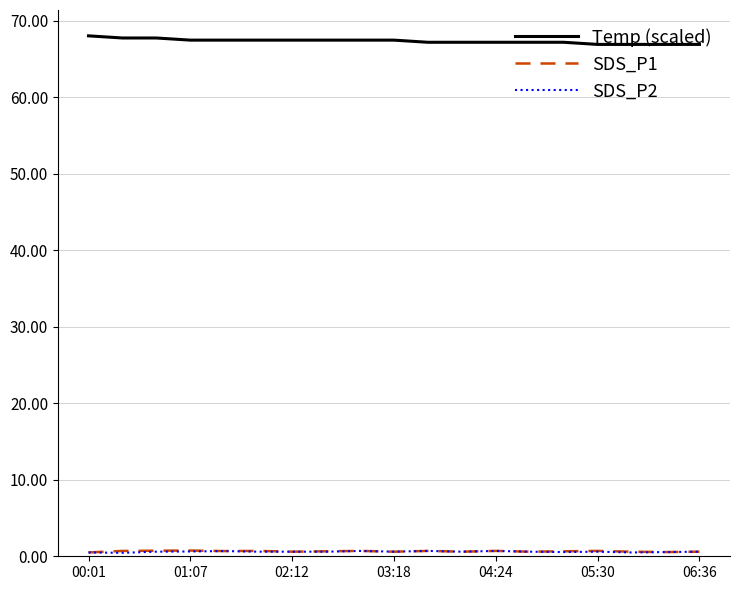

What is the greatest value displayed?

68.0